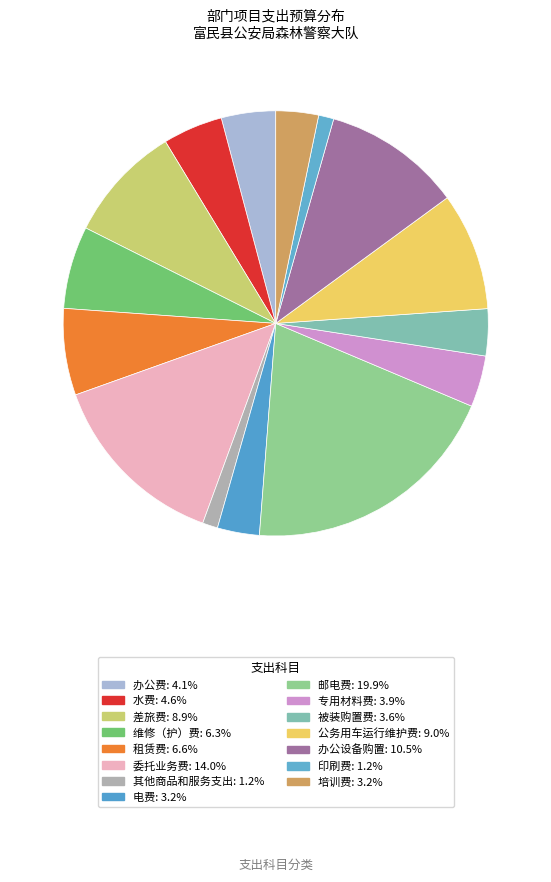

To the nearest percent, what is the combined percentage of 被装购置费 and 水费?

8%